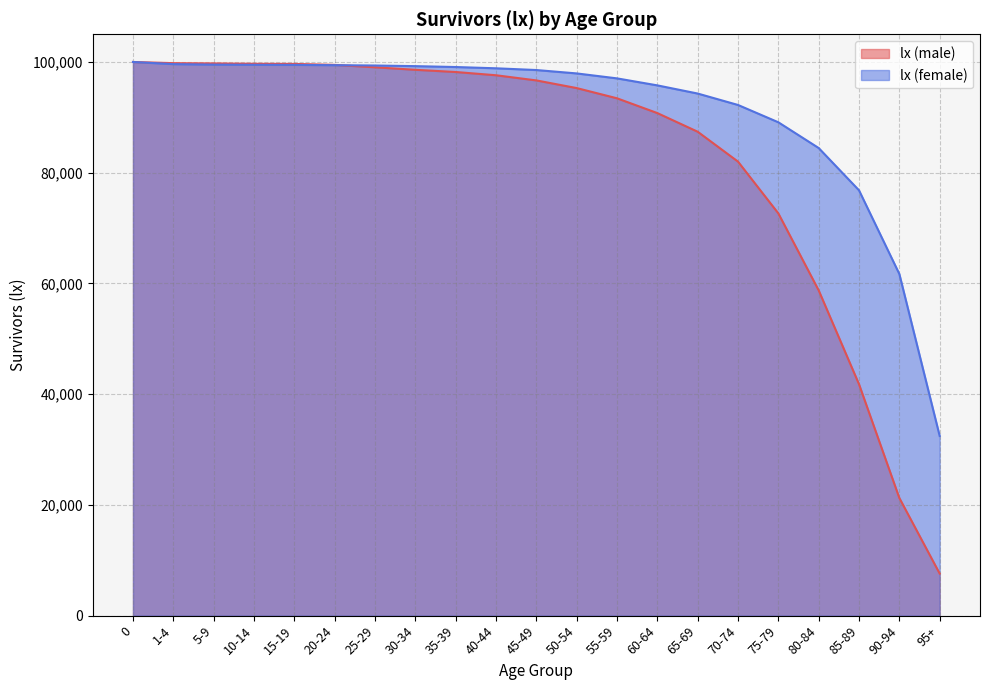

True or false: lx (male) and lx (female) intersect in this chart.

True